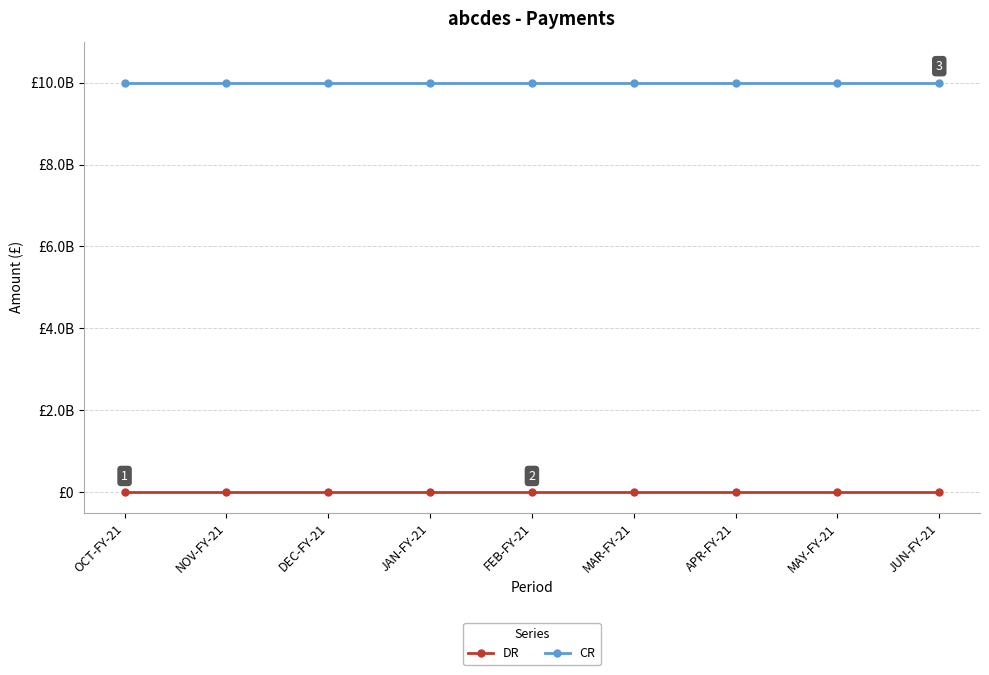

Does the chart have visible grid lines?

Yes